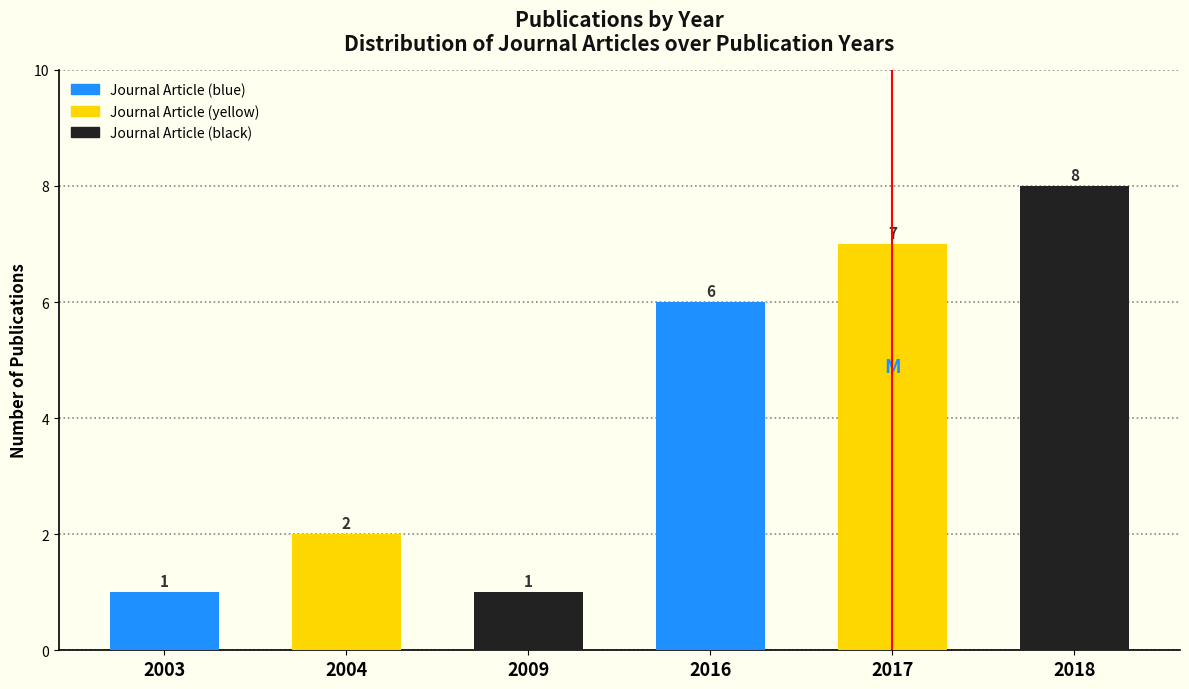

Reading left to right, what are all the values shown in this chart?

1	2	1	6	7	8